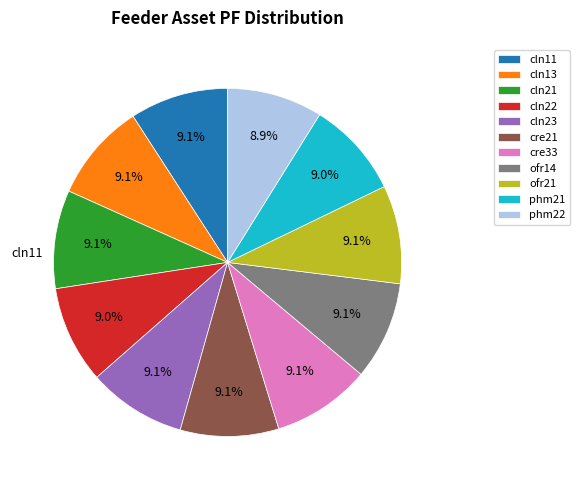

Is there a majority slice in this chart?

No